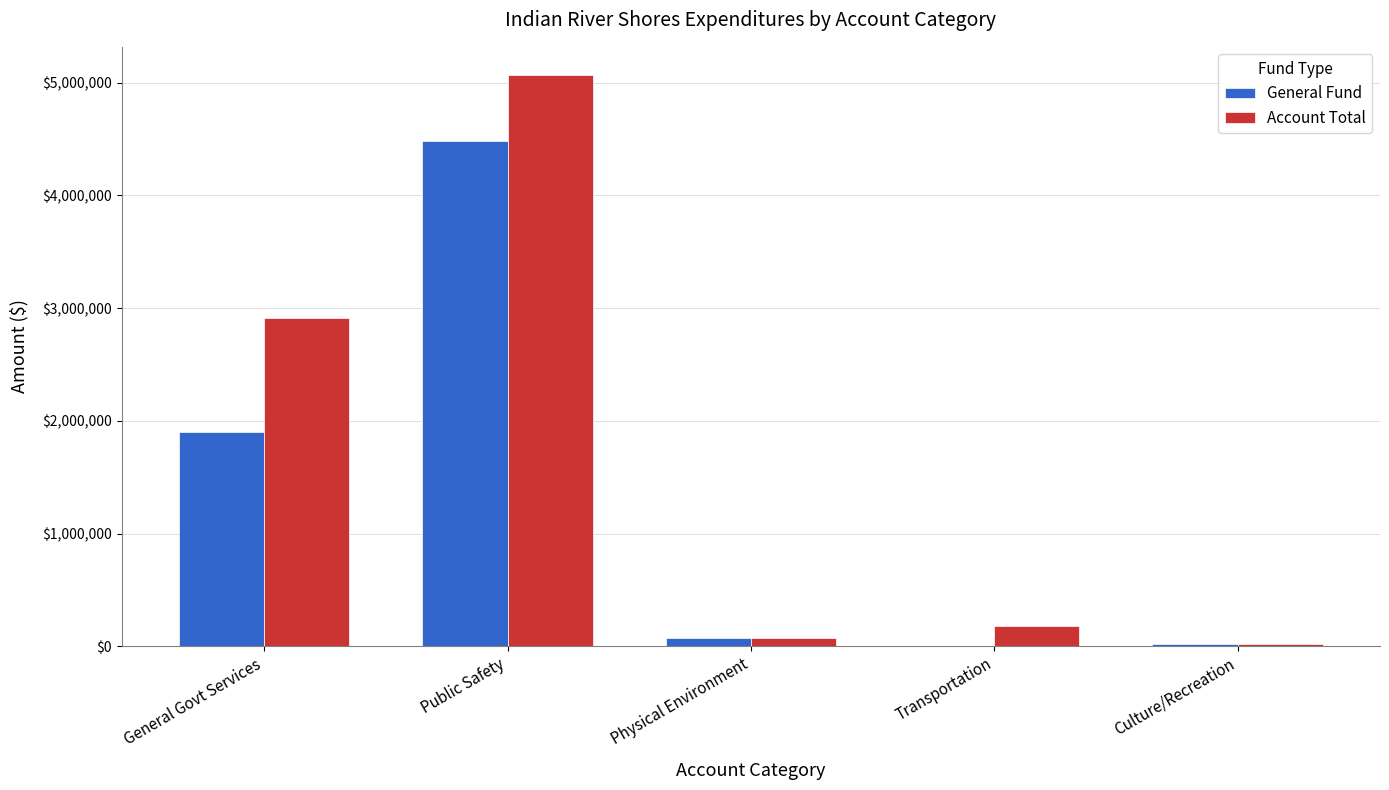

At which label is Account Total closest to 2540941?

General Govt Services